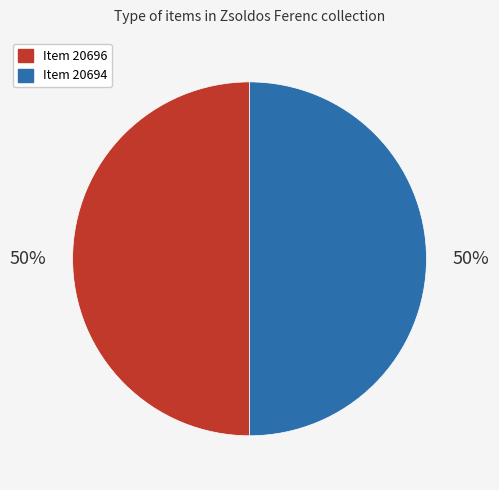

To the nearest percent, what is the average slice percentage?

50%